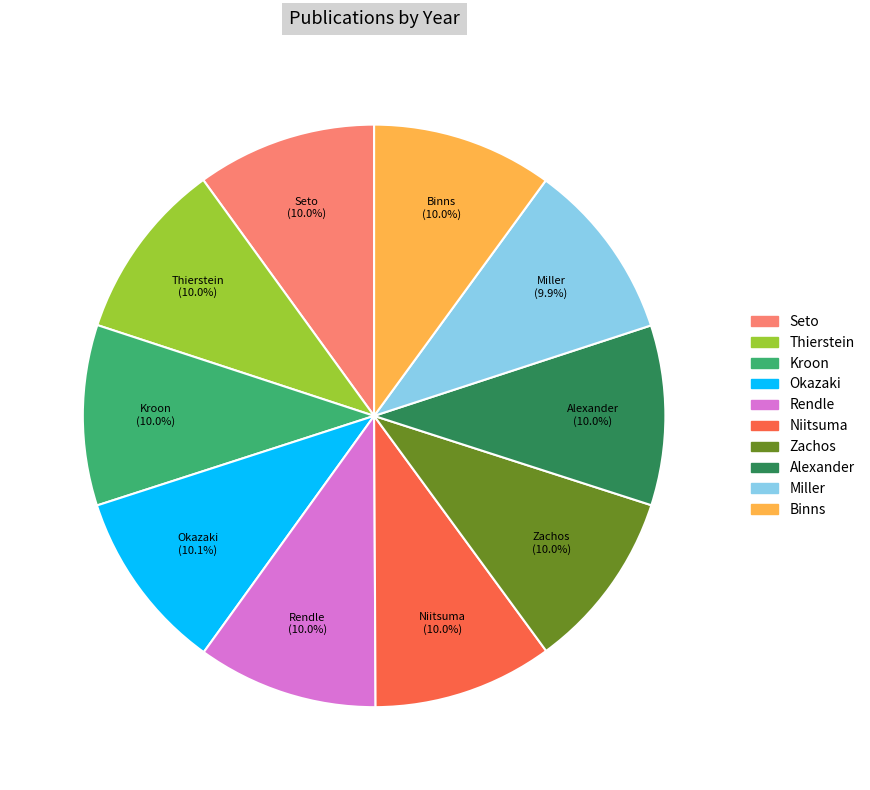

Count the number of slices in the pie.

10